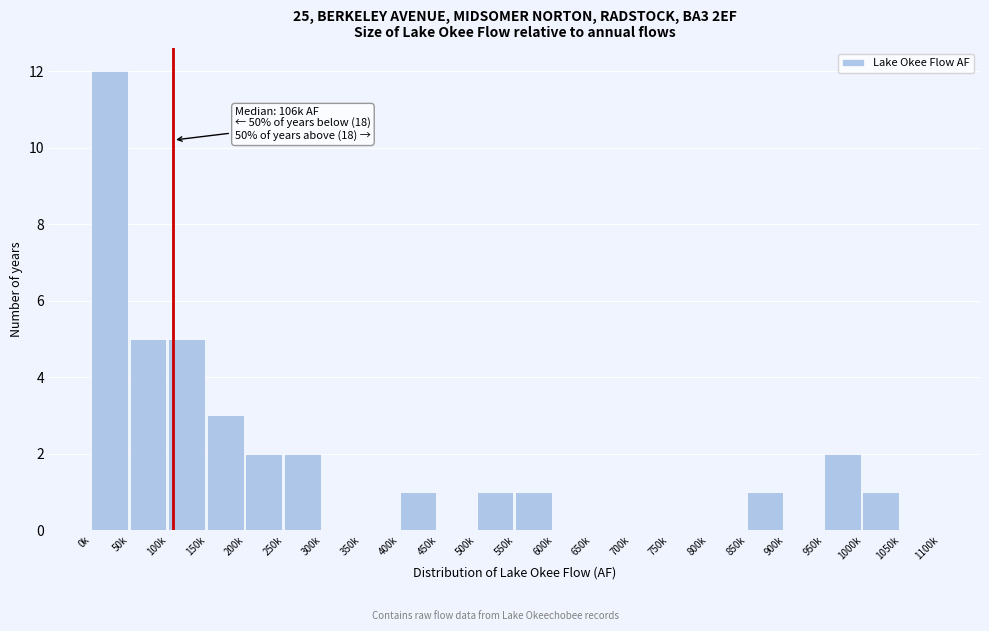

Reading left to right, list all the values displayed in this chart.

0k=12	50k=5	100k=5	150k=3	200k=2	250k=2	300k=0	350k=0	400k=1	450k=0	500k=1	550k=1	600k=0	650k=0	700k=0	750k=0	800k=0	850k=1	900k=0	950k=2	1000k=1	1050k=0